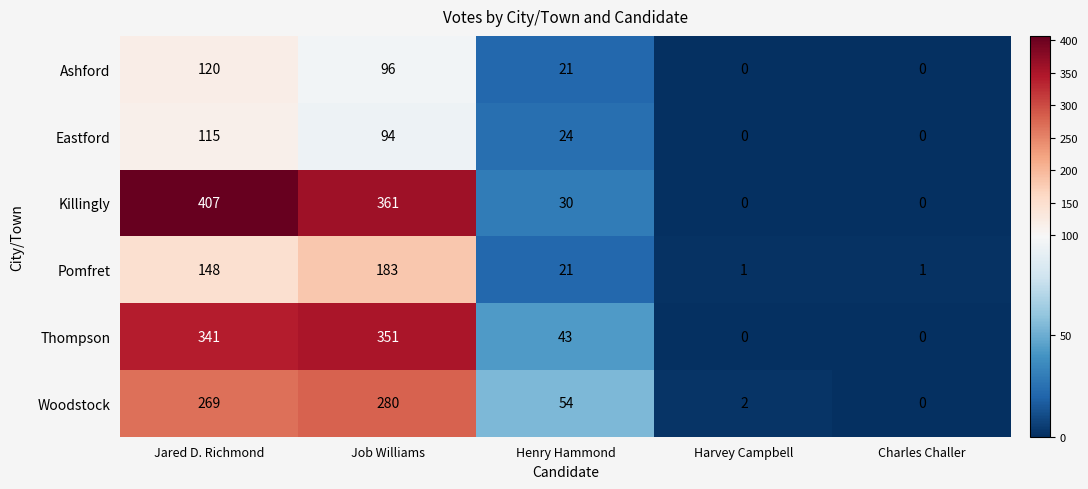

Rank the series by their maximum value, from highest to lowest.

Killingly, Thompson, Woodstock, Pomfret, Ashford, Eastford